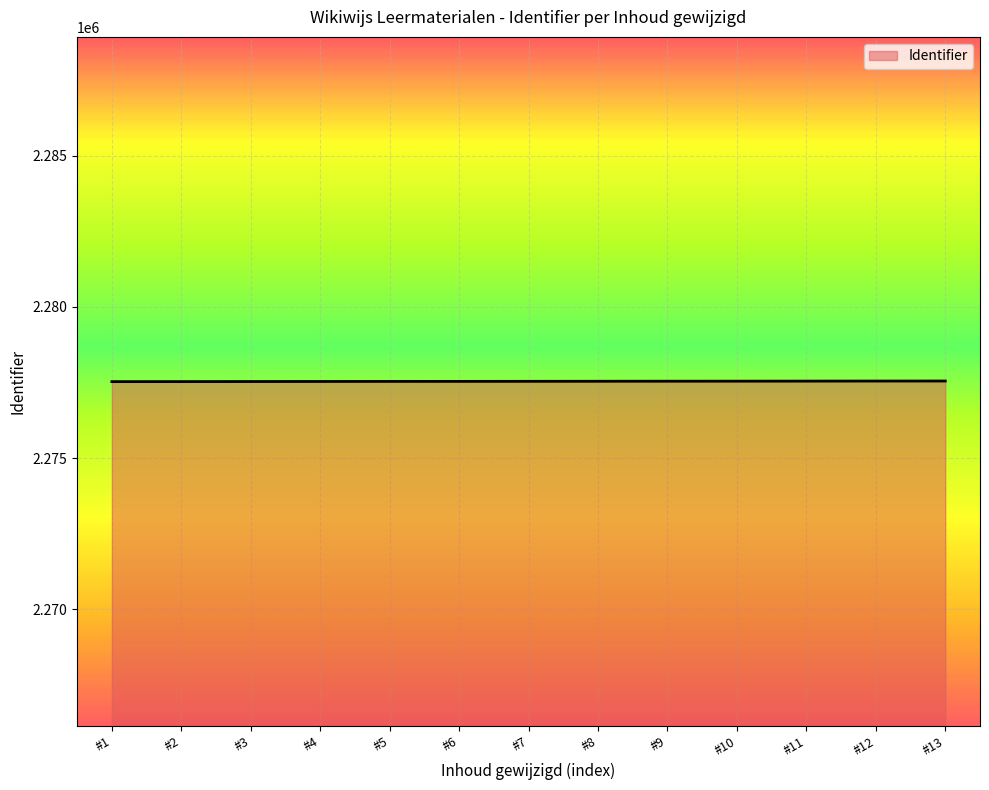

The value at #10 is 1121483. True or false?

False